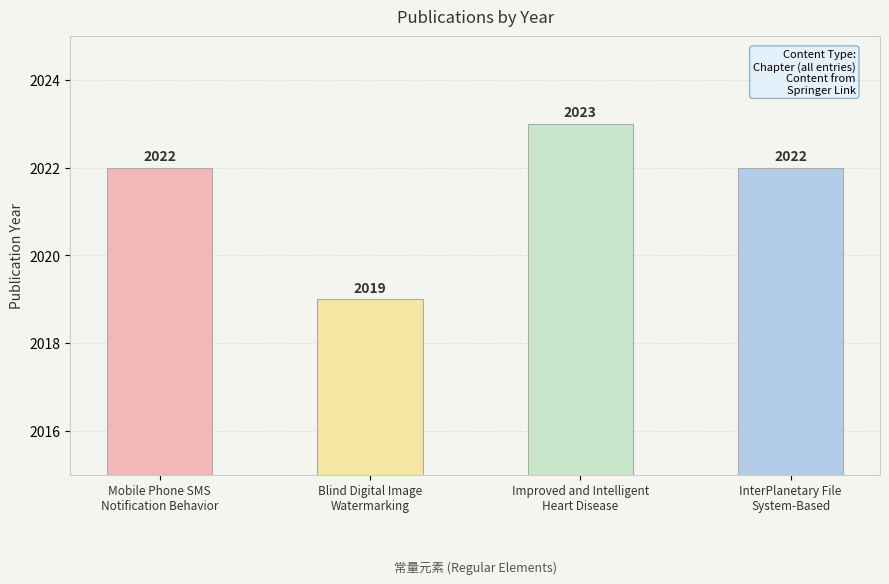

Which has a higher value, Blind Digital Image
Watermarking or InterPlanetary File
System-Based?

InterPlanetary File
System-Based